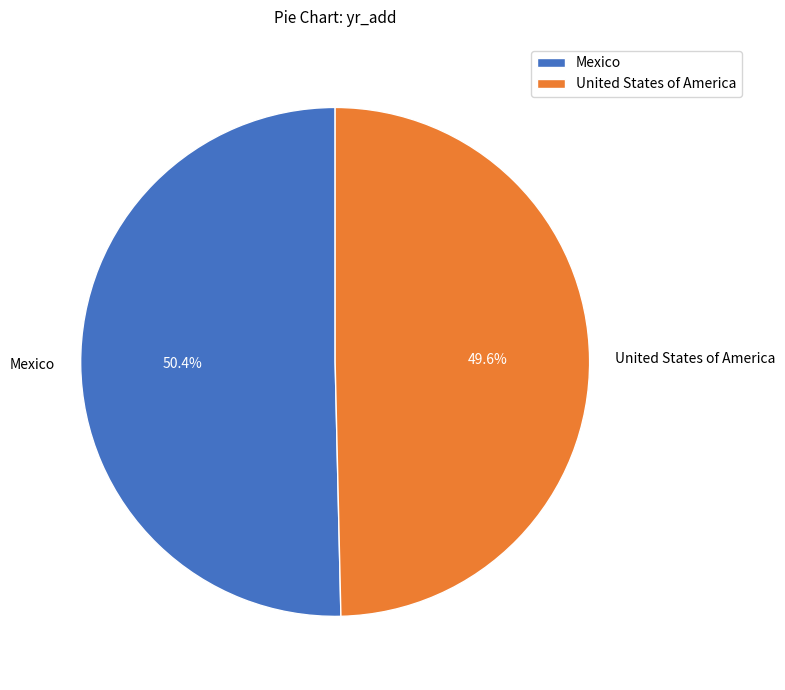

True or false: United States of America accounts for 50% of the total.

True